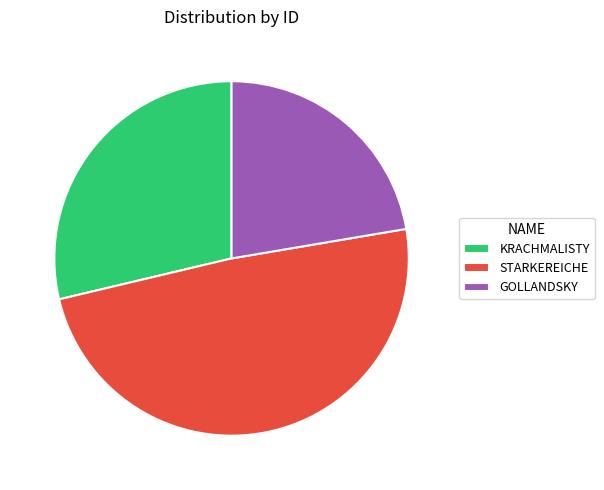

Approximately how many times larger is the value at STARKEREICHE compared to KRACHMALISTY?

1.7